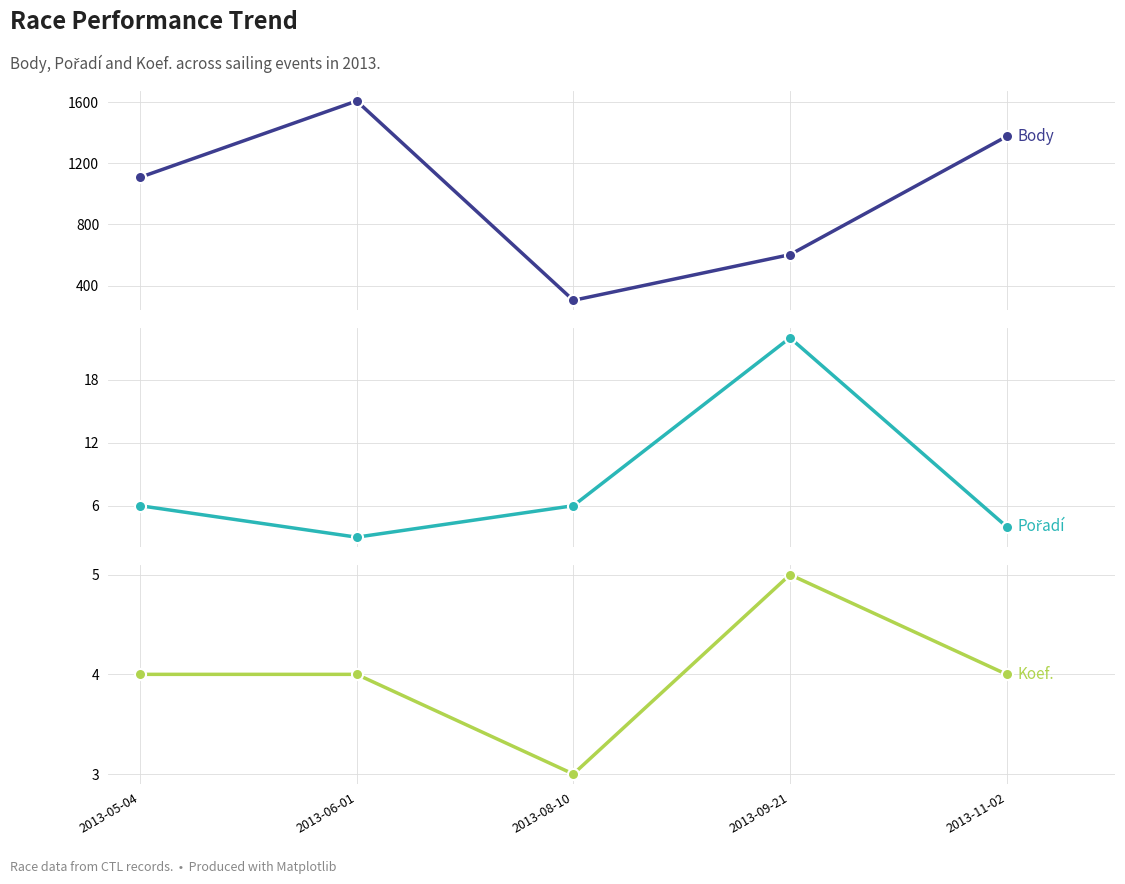

How many data points does each series have?

5